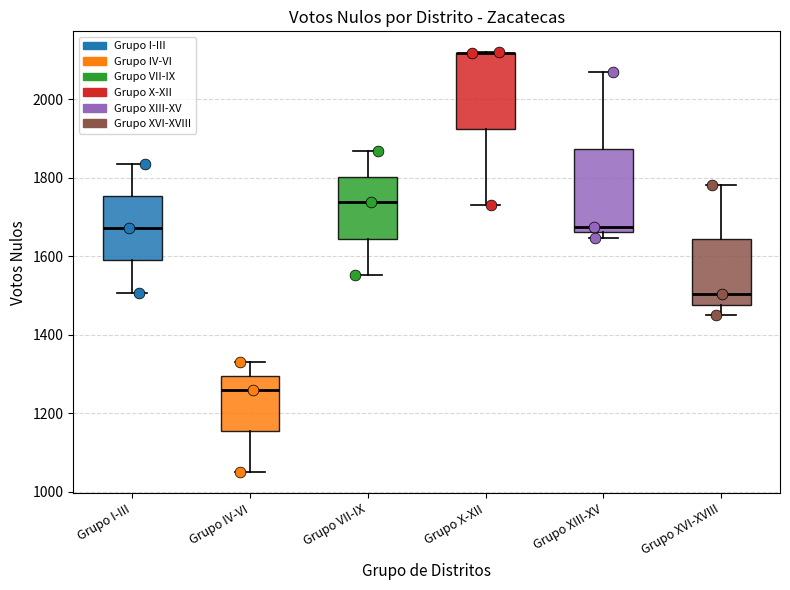

Where does the upper whisker of the box for Grupo I-III end on the y-axis? The values are not printed on the chart, so give them approximately, as read against the axis.

1840